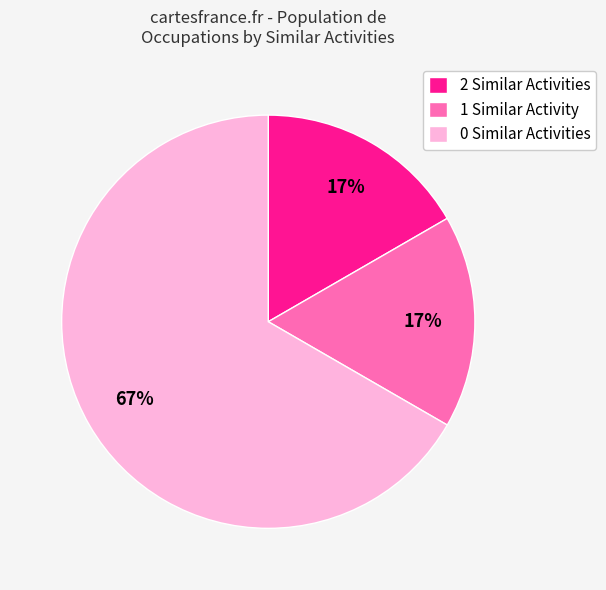

Approximately how many times larger is the value at 1 Similar Activity compared to 2 Similar Activities?

1.0